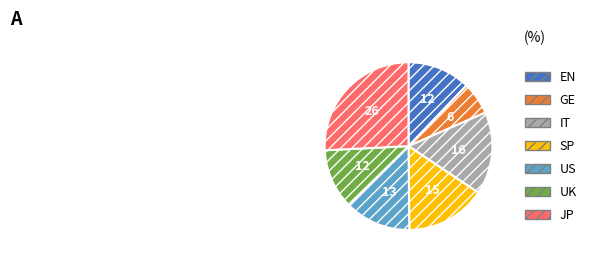

Is it true that SP is 15% of the pie?

True